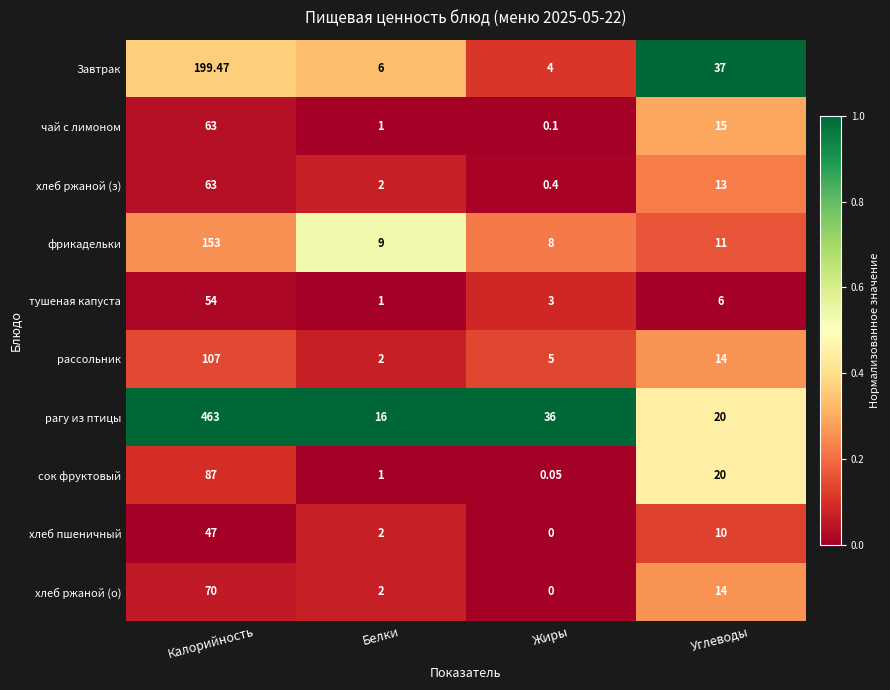

Which series has the largest range (max minus min)?

рагу из птицы